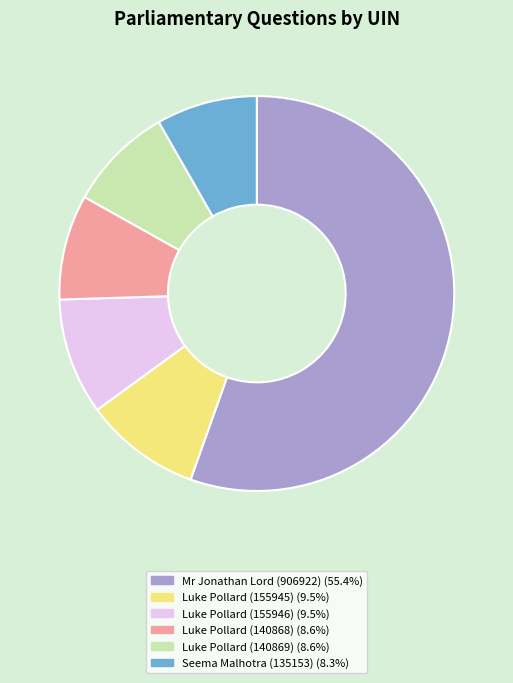

How many segments does this pie chart have?

6